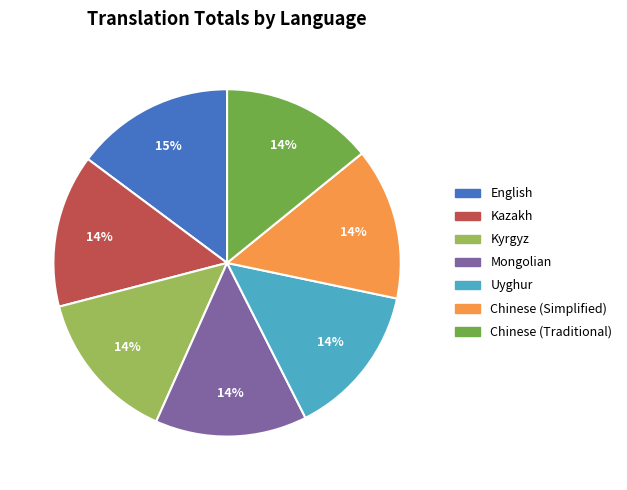

Does Kazakh represent more than half of the total?

No